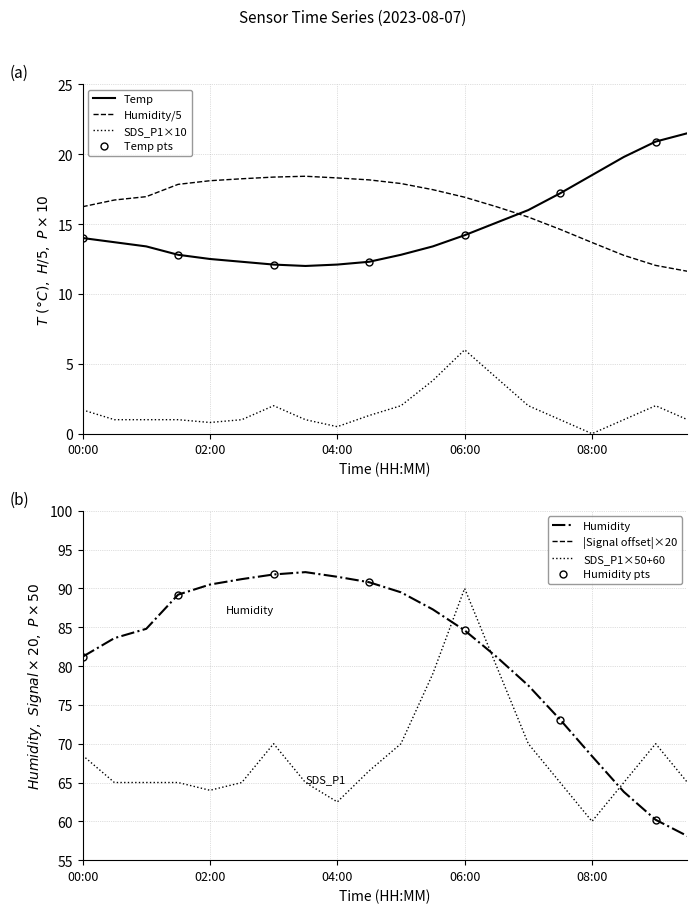

The value of SDS_P1 at 09:00 is 107.3. True or false?

False